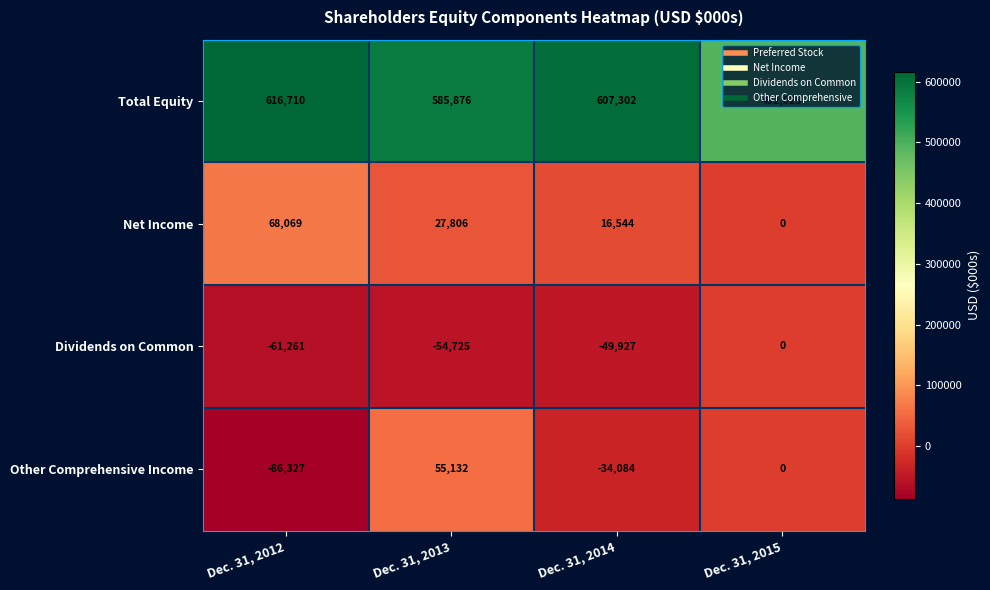

What is the minimum value shown in the chart?

-86327